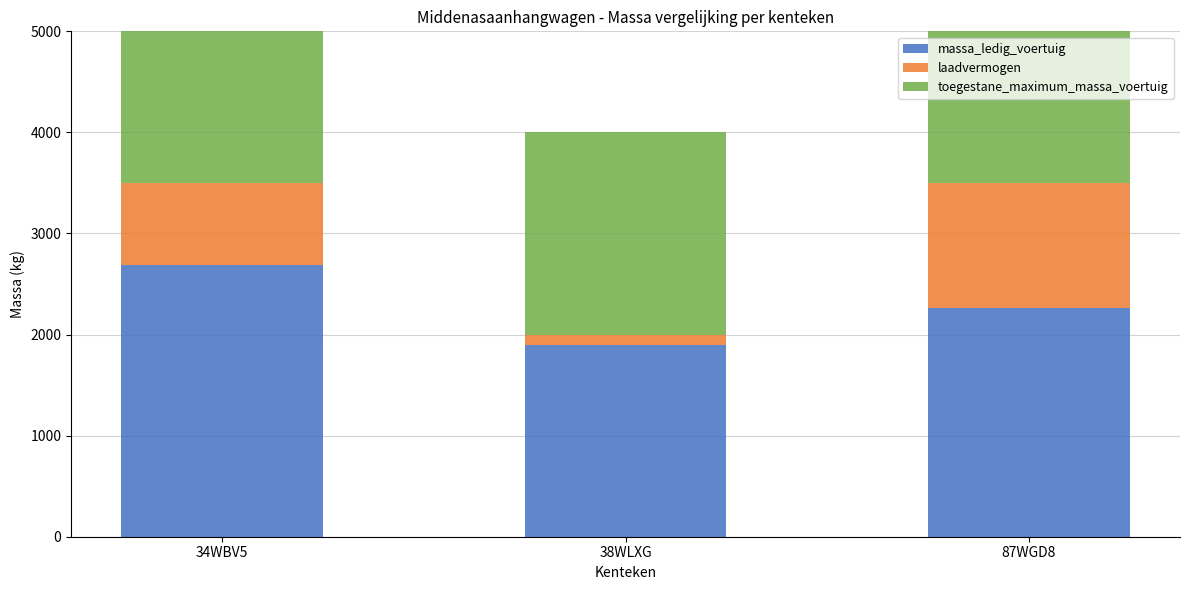

How many bars are there in total?

9